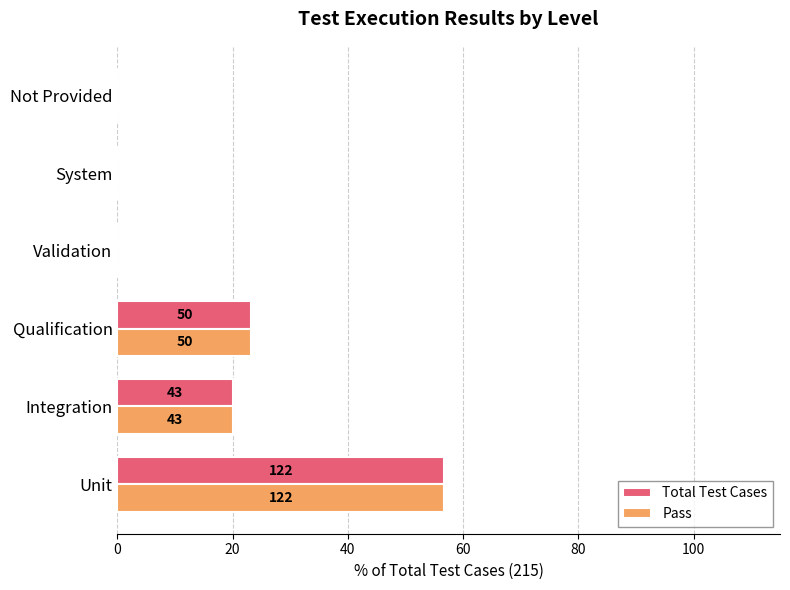

What is the average value of the Total Test Cases series?

16.7